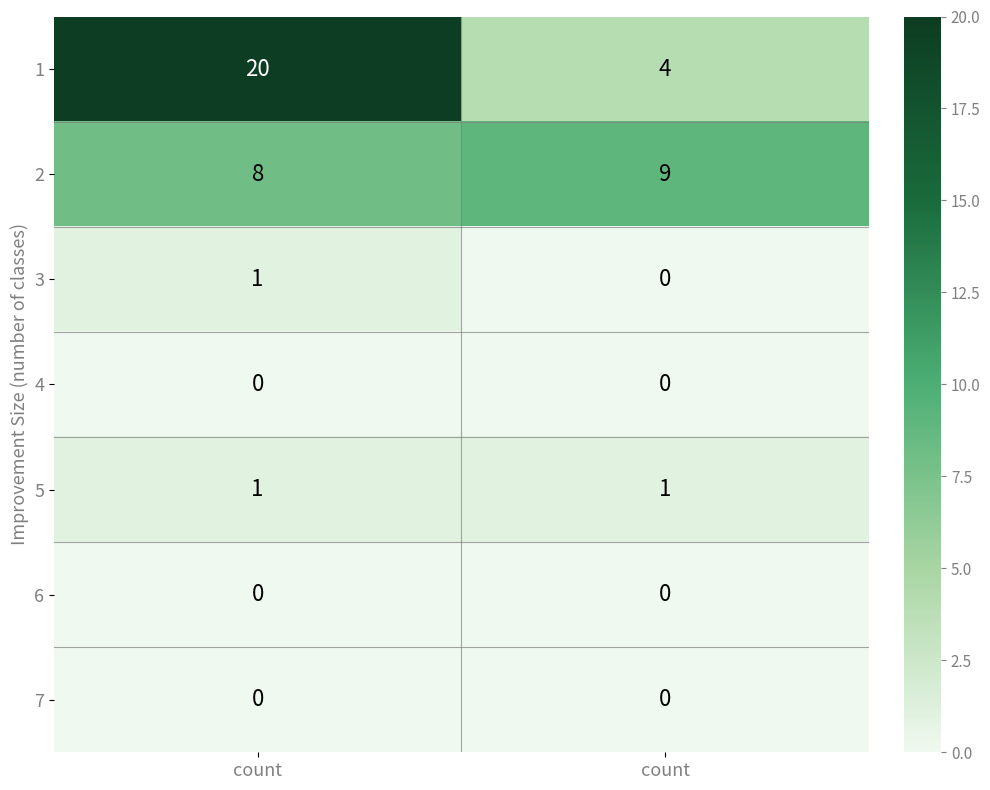

At how many categories does at least one series exceed 3?

2